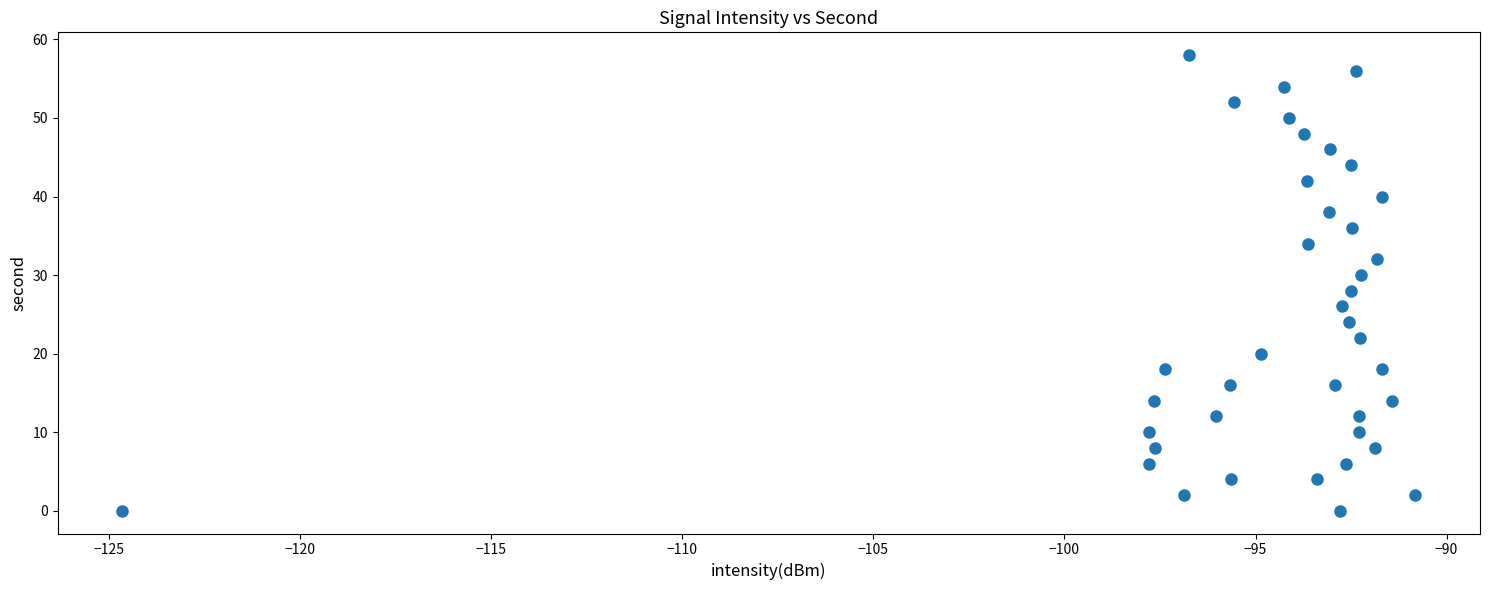

What is the range of Y values (max minus min)?

58